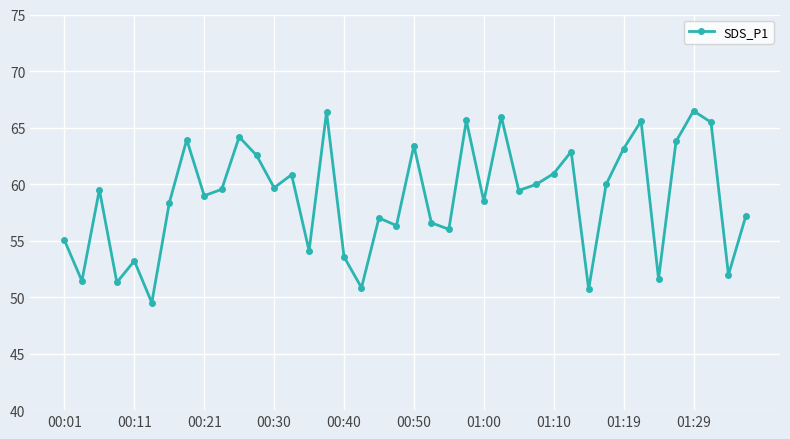

What is the value of the 37th point from the left?

66.5